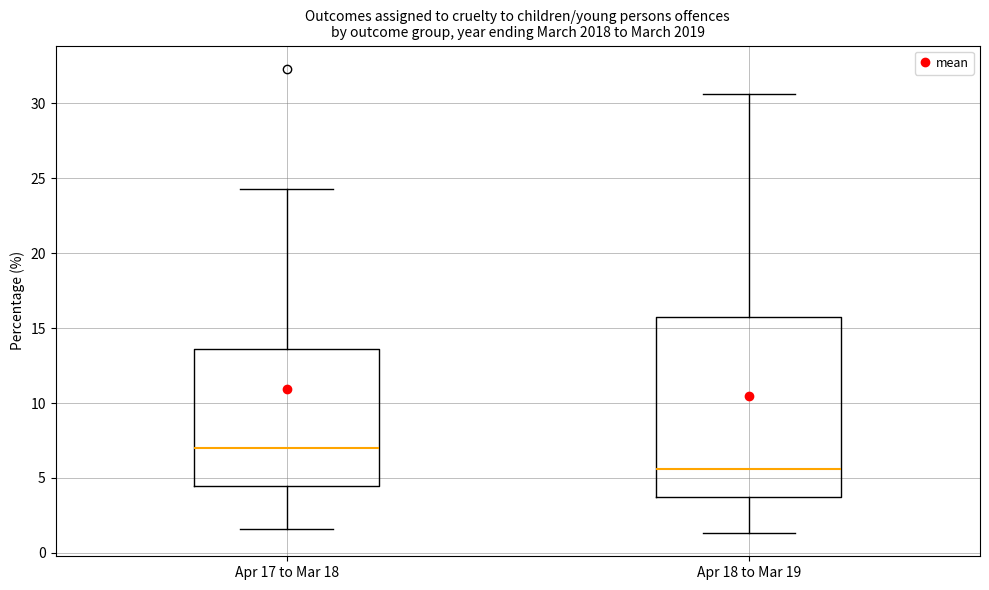

Reading left to right, transcribe this box plot: for each box, give where its median line is, the range the box spans, and where its two whiskers end, as read against the y-axis. The values are not printed on the chart, so give them approximately, as read against the axis.

Apr 17 to Mar 18: median 7.0, box 4.5 to 13.5, whiskers 1.5 to 24.0
Apr 18 to Mar 19: median 5.5, box 4.0 to 16.0, whiskers 1.5 to 30.5